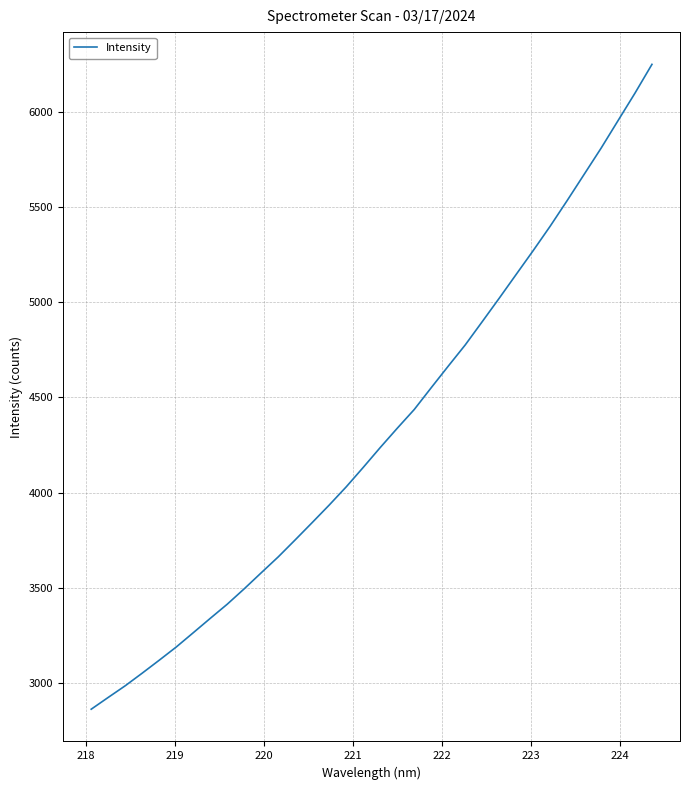

What is the average value?

4312.9